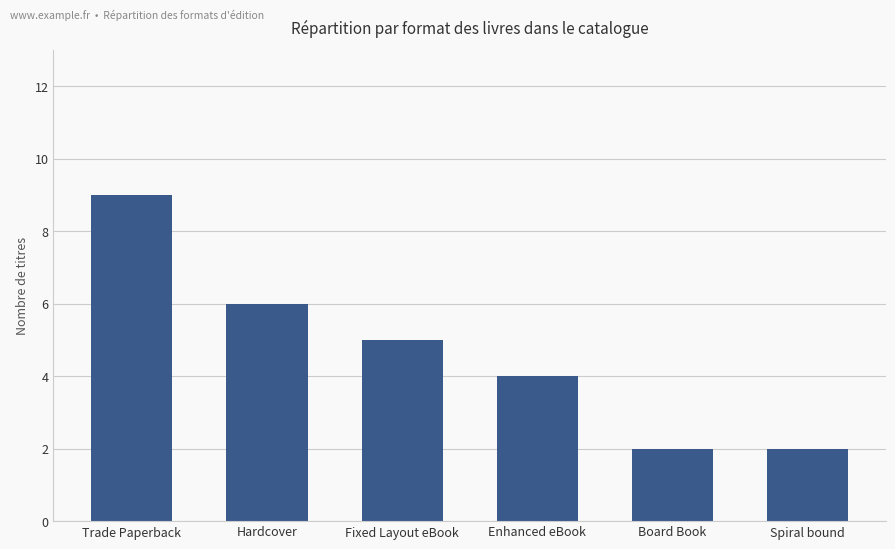

Is it true that the value at Trade Paperback is 12?

False